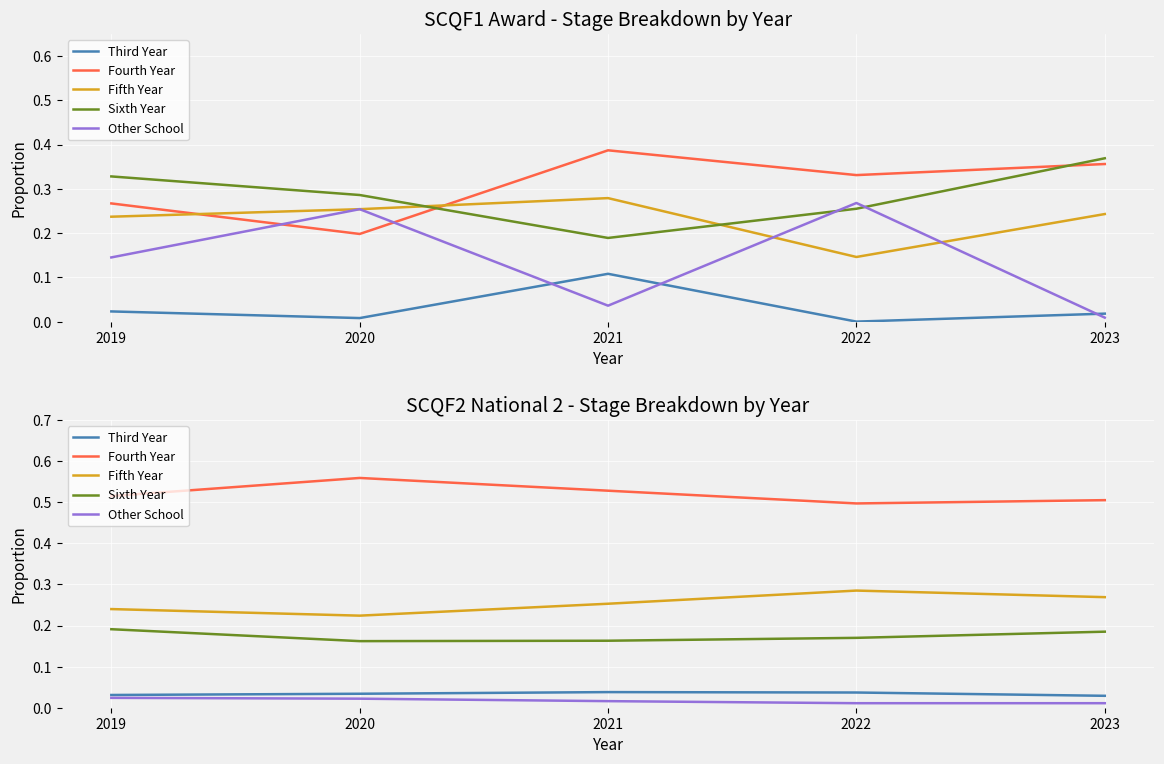

What is the maximum value for Fourth Year?

0.6